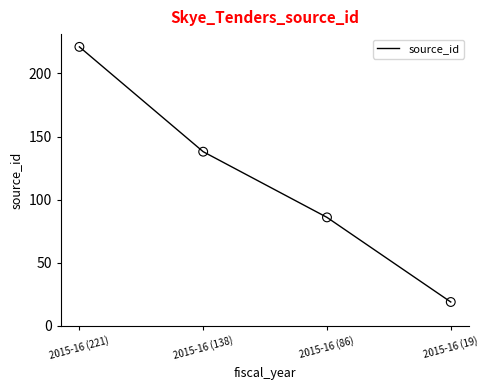

Approximately how many times larger is the value at 2015-16 (221) compared to 2015-16 (138)?

1.6